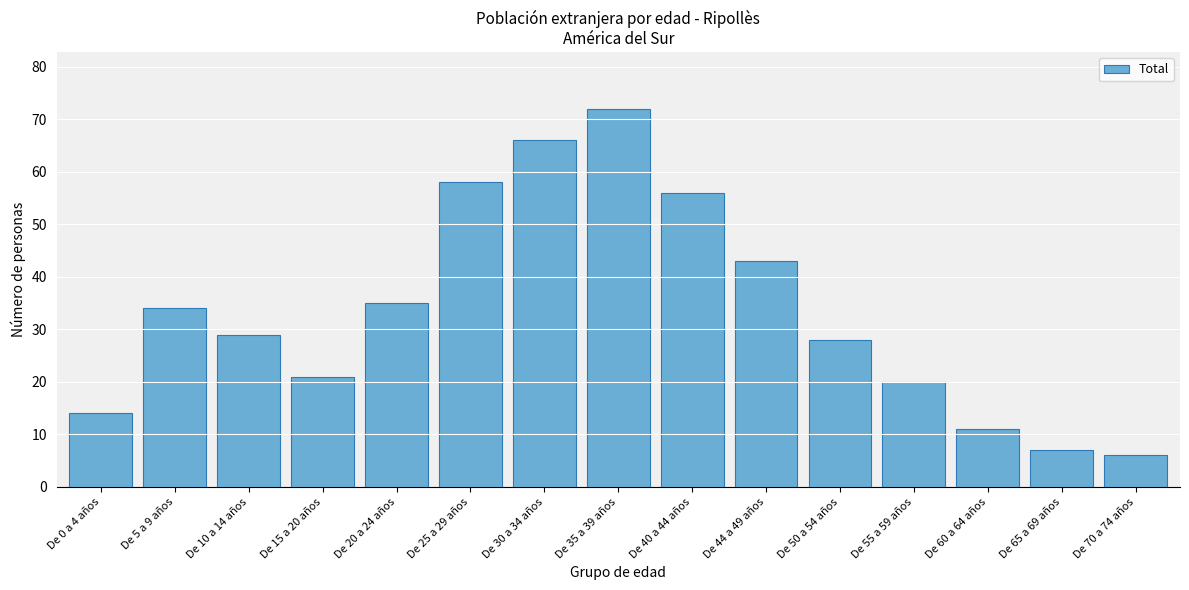

Reading left to right, transcribe all the data shown in this chart.

De 0 a 4 años=14	De 5 a 9 años=34	De 10 a 14 años=29	De 15 a 20 años=21	De 20 a 24 años=35	De 25 a 29 años=58	De 30 a 34 años=66	De 35 a 39 años=72	De 40 a 44 años=56	De 44 a 49 años=43	De 50 a 54 años=28	De 55 a 59 años=20	De 60 a 64 años=11	De 65 a 69 años=7	De 70 a 74 años=6